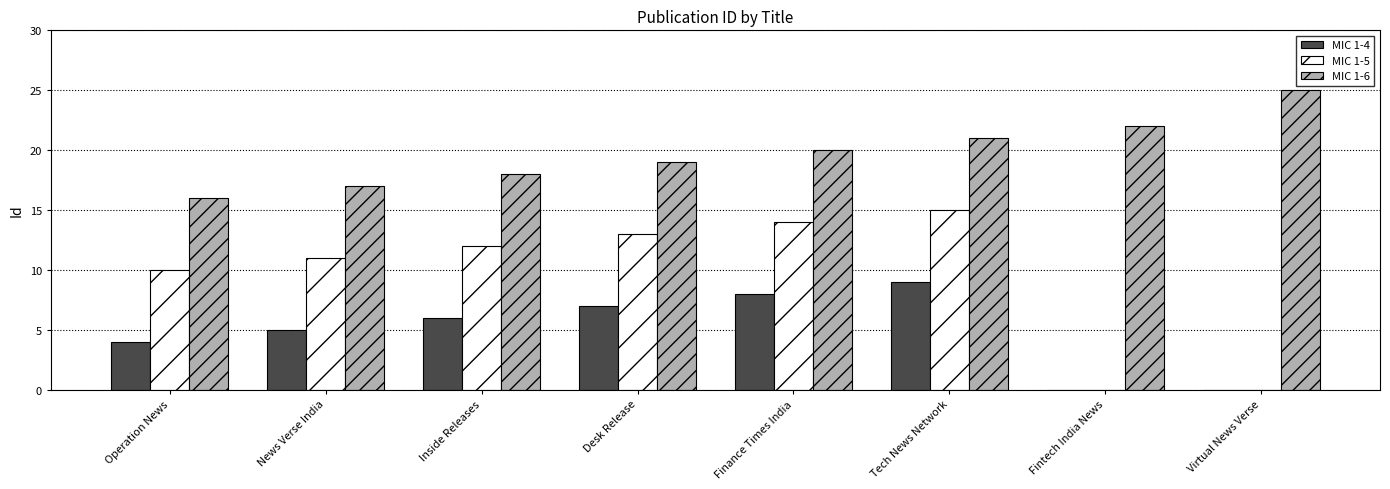

Which series changed the most between News Verse India and Fintech India News?

MIC 1-5